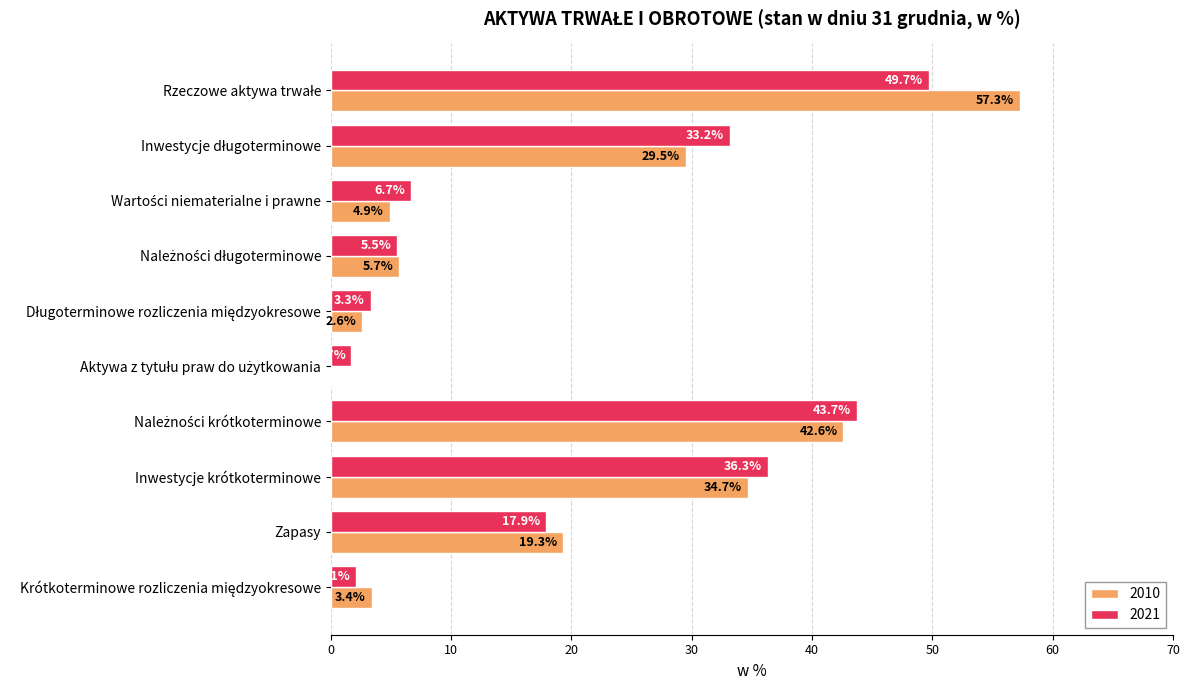

Read the 2021 value at Zapasy.

17.9